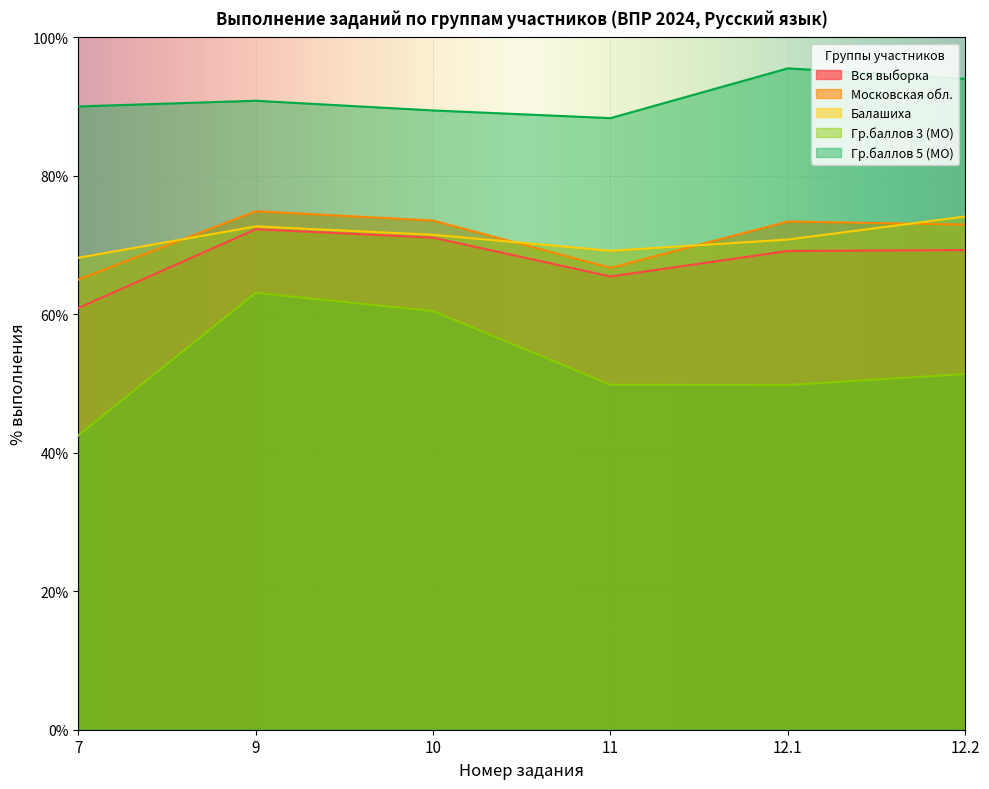

What are all the series names shown in the legend?

Вся выборка, Московская обл., Балашиха, Гр.баллов 3 (МО), Гр.баллов 5 (МО)